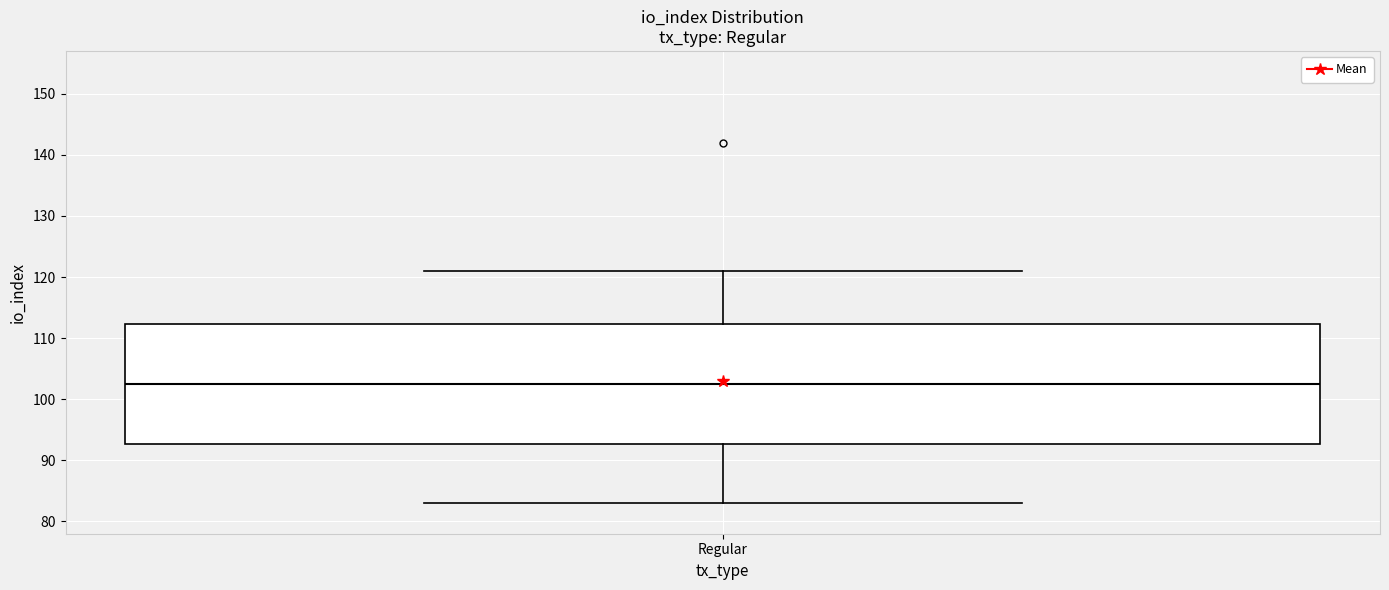

Where is the lower edge of the box for Regular on the y-axis? The values are not printed on the chart, so give them approximately, as read against the axis.

93